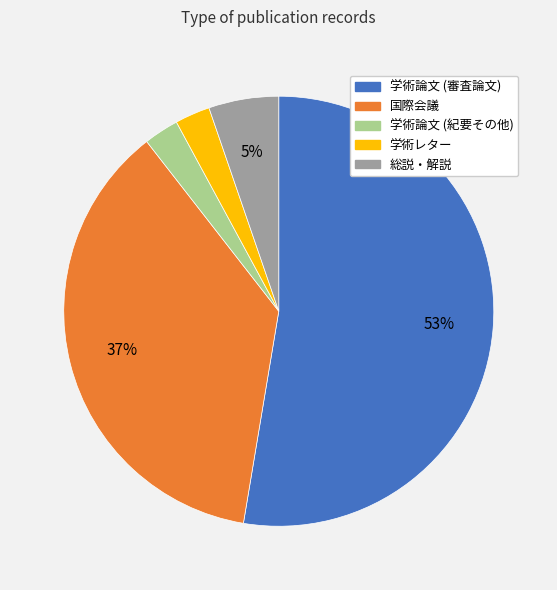

To the nearest percent, what percentage of the pie is 学術レター?

3%